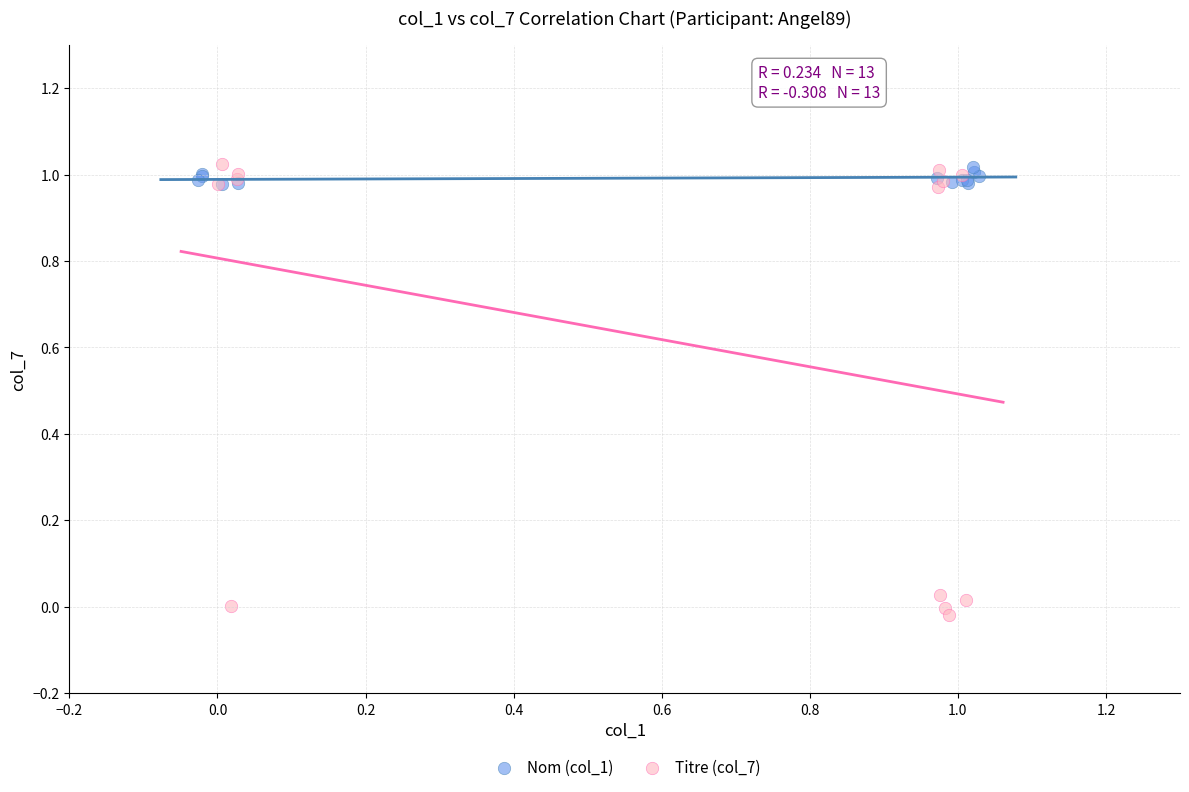

Which series contains the lowest Y value?

Titre (col_7)